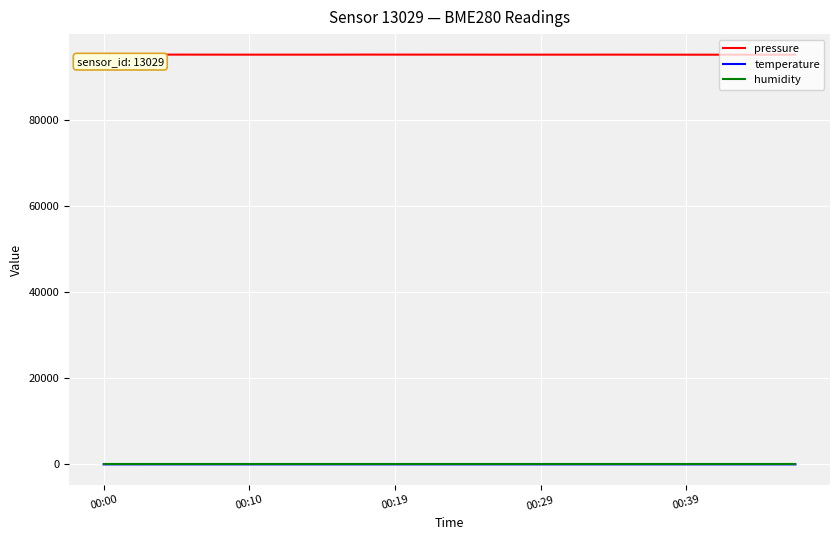

True or false: pressure and temperature cross at least once.

False